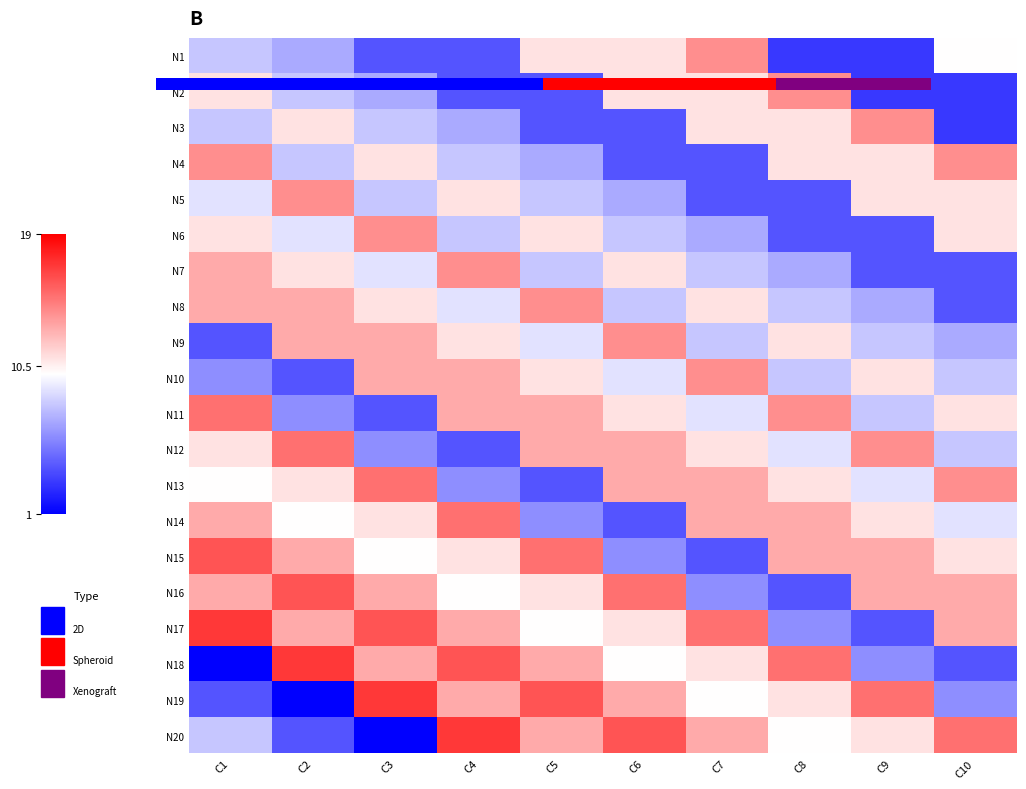

How many values in the N7 series exceed 9?

4